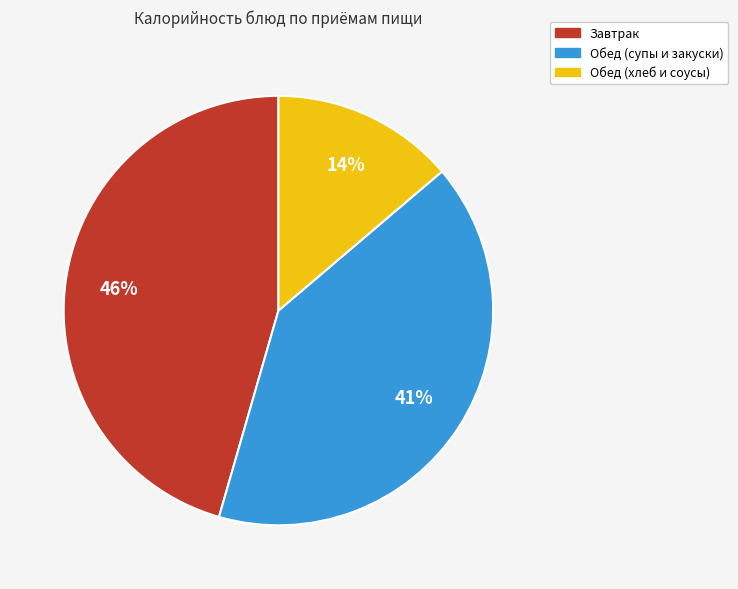

Count the number of slices in the pie.

3